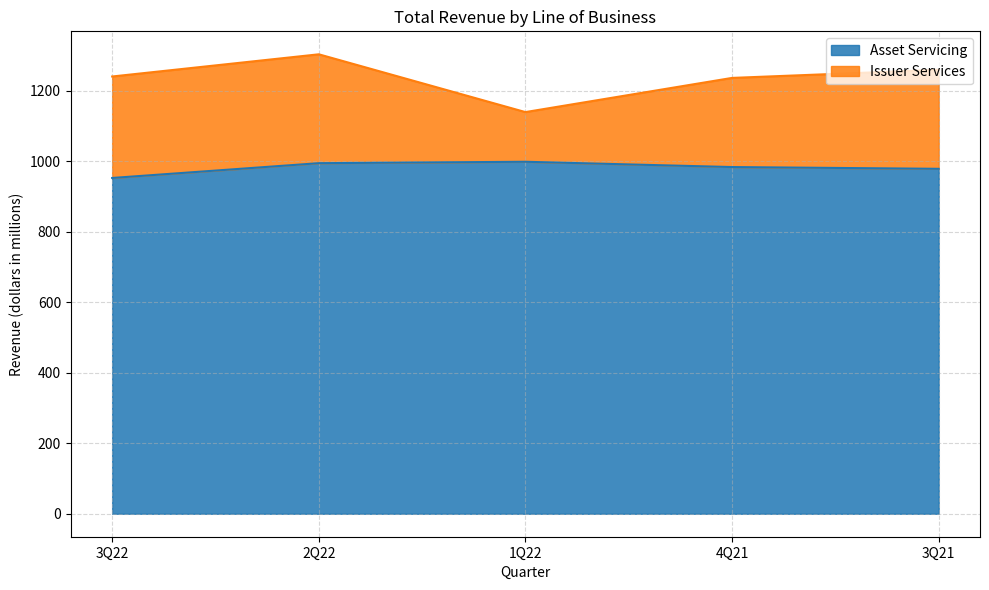

Which has a higher value, 1Q22 or 3Q22?

1Q22